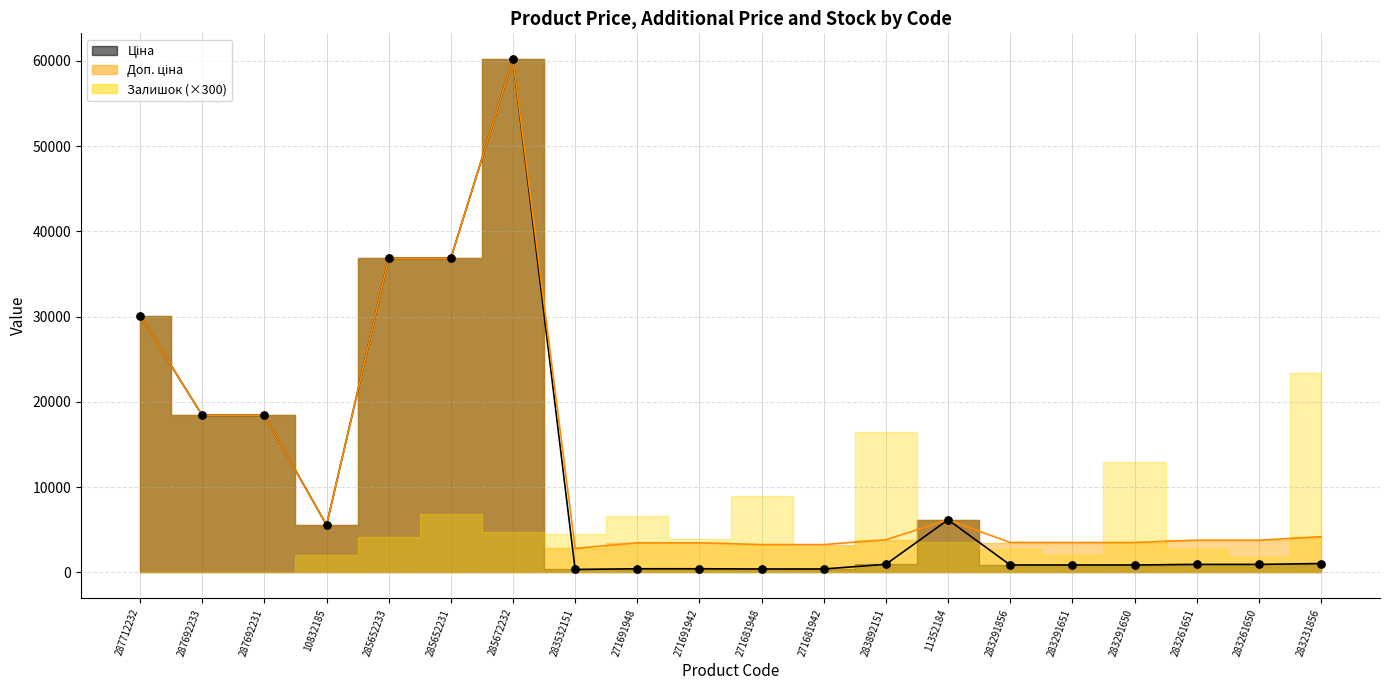

At how many categories does at least one series exceed 46971?

1